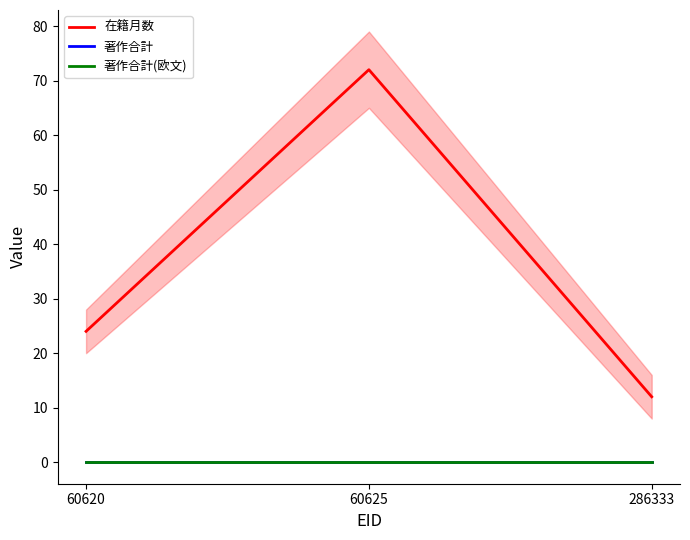

Rank the series at 60620 from highest to lowest value.

在籍月数, 著作合計, 著作合計(欧文)